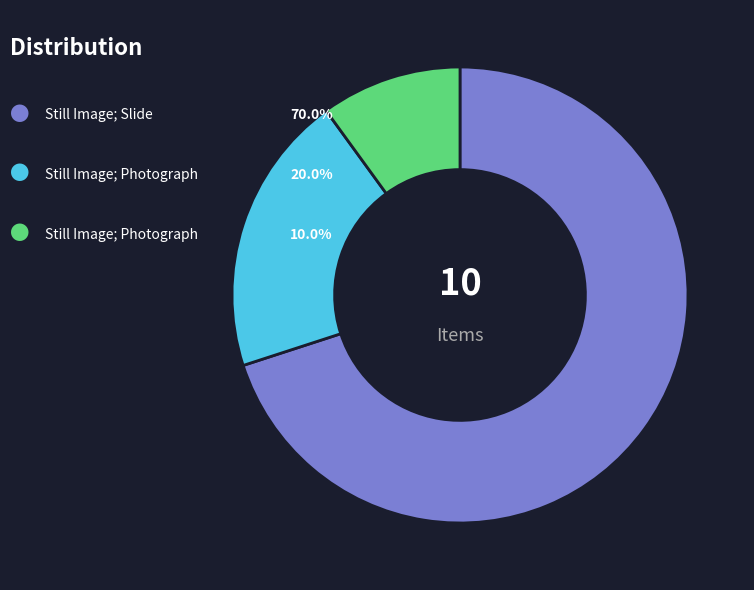

How many segments does this pie chart have?

3